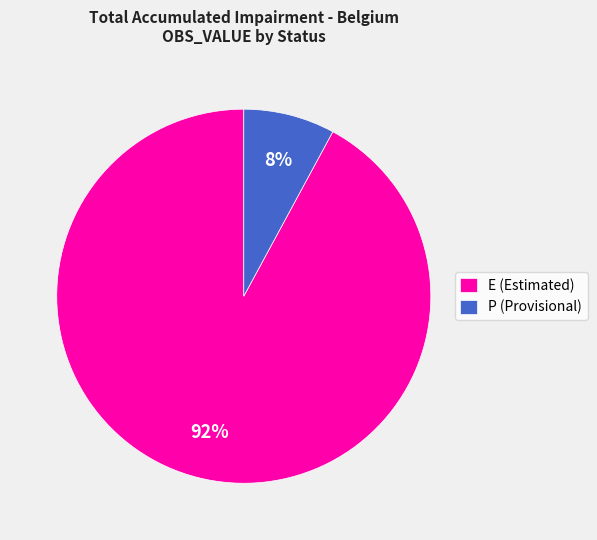

To the nearest percent, what is the difference between the largest and smallest slice percentages?

84%